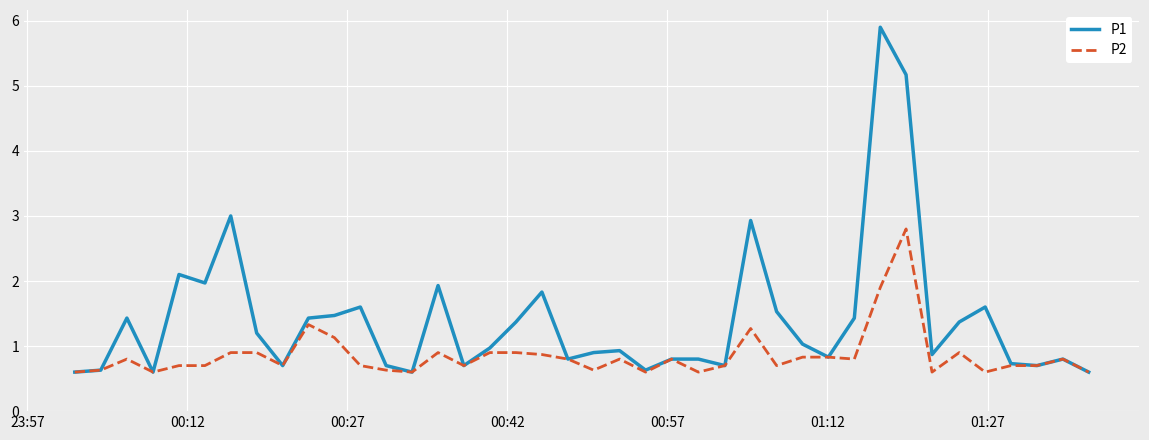

Does the chart have visible grid lines?

Yes